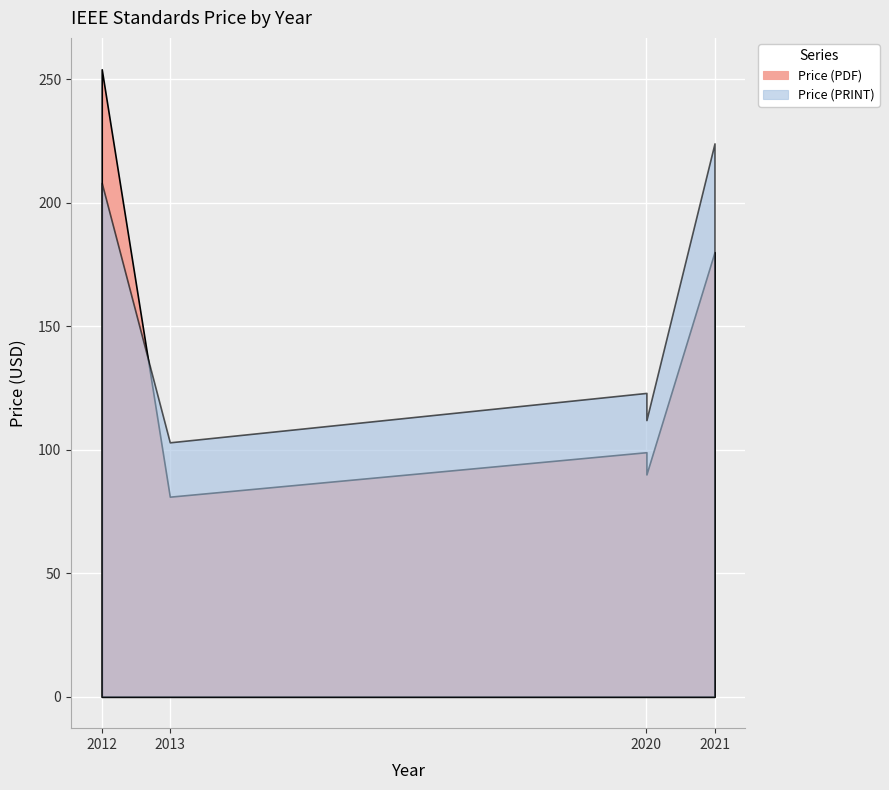

What is the sum of the Price (PRINT) values at 2021 and 2012?

432